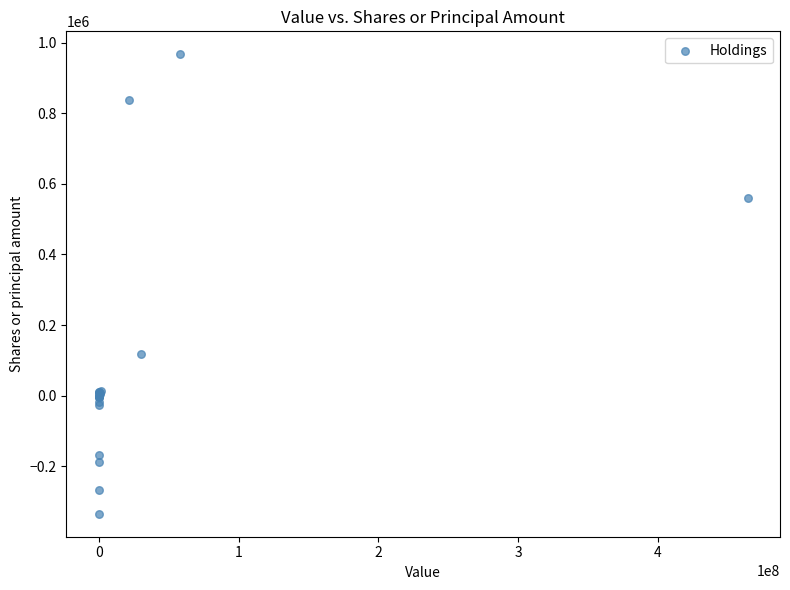

What Y value in the scatter plot is closest to 316371?

117571